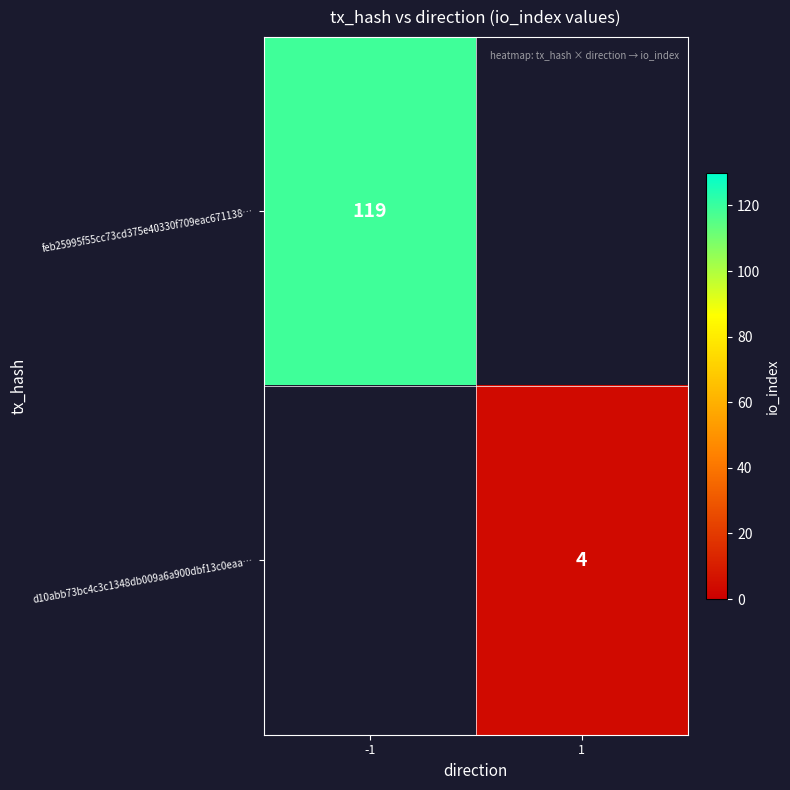

At how many categories does at least one series exceed 104?

1